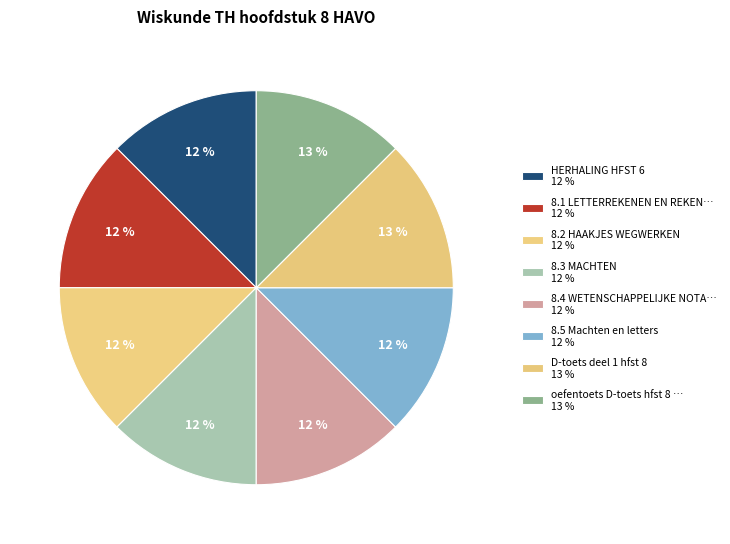

How many segments does this pie chart have?

8